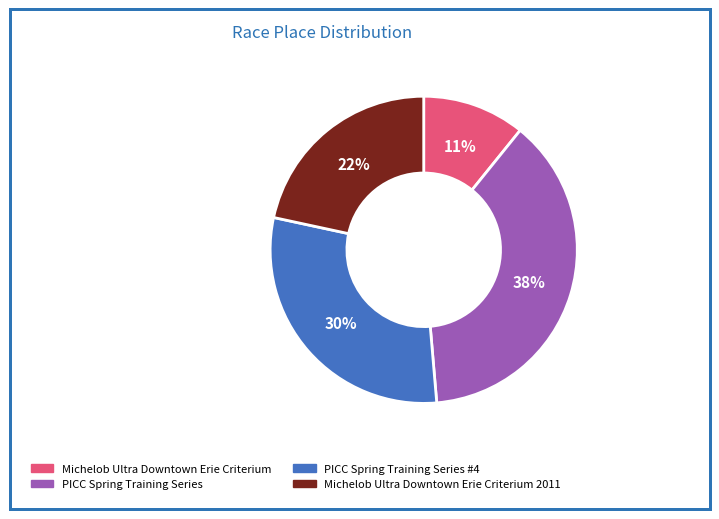

Approximately how many times larger is the value at Michelob Ultra Downtown Erie Criterium compared to Michelob Ultra Downtown Erie Criterium 2011?

0.5